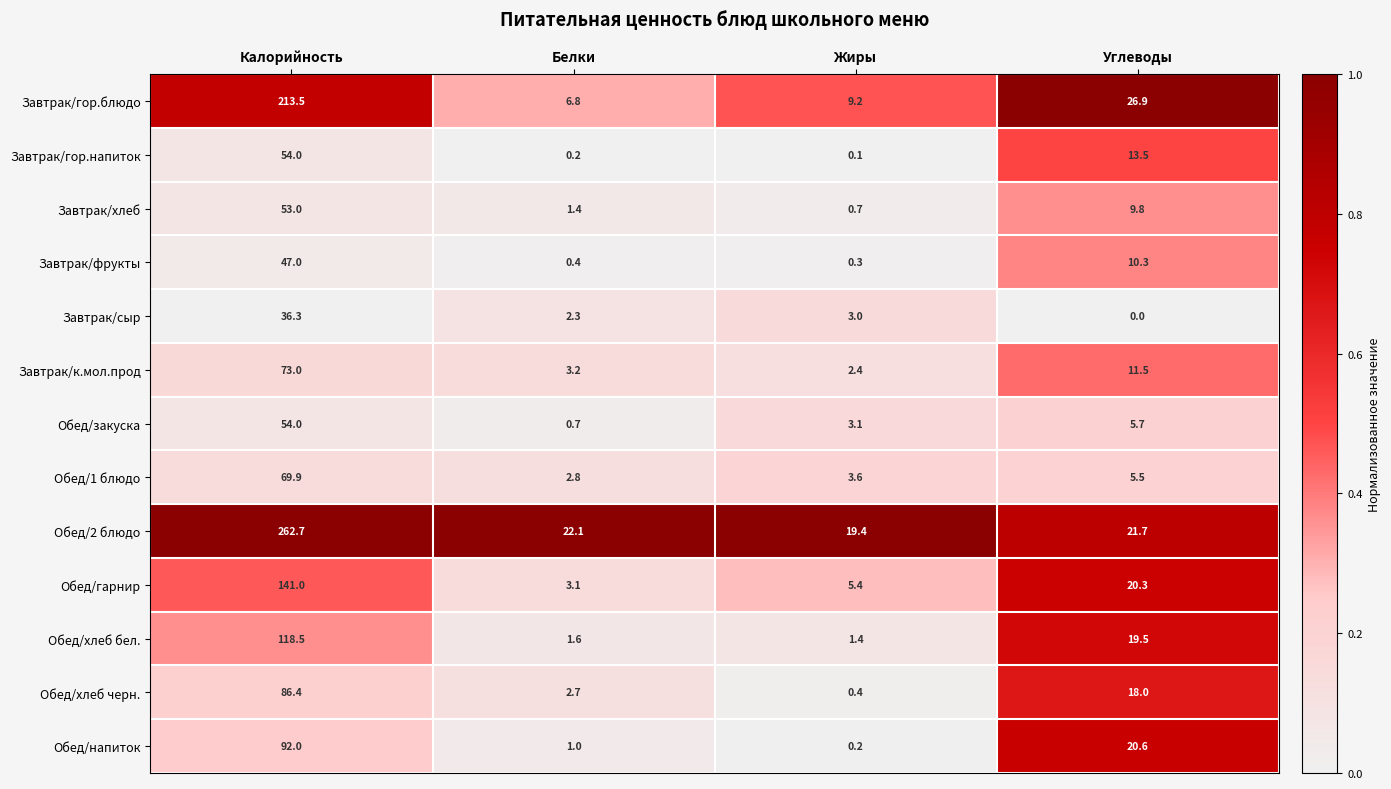

What is the difference between the second highest and second lowest values in the Завтрак/сыр series?

0.7